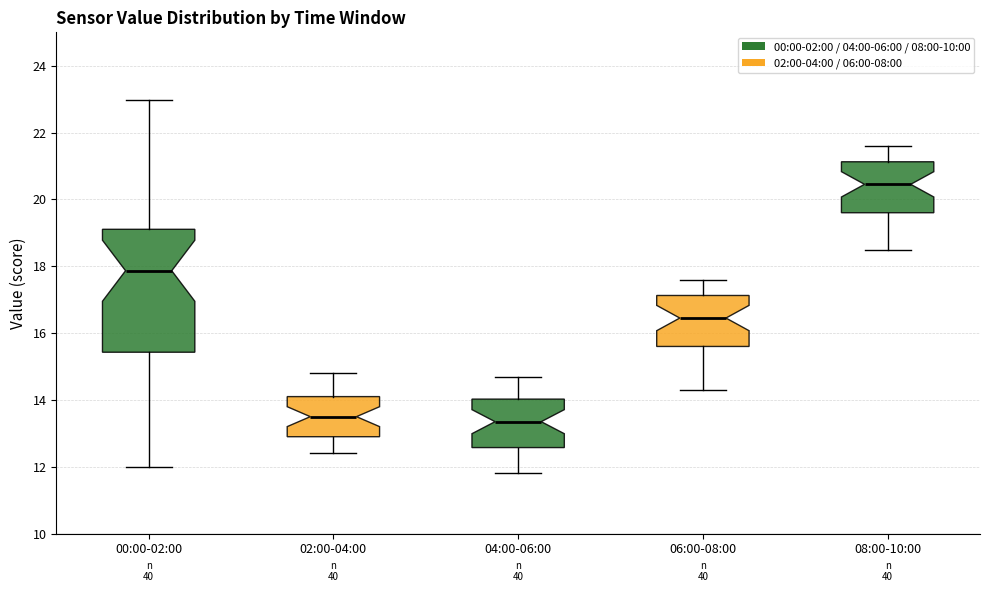

Where is the lower edge of the box for 04:00-06:00 on the y-axis? The values are not printed on the chart, so give them approximately, as read against the axis.

12.6